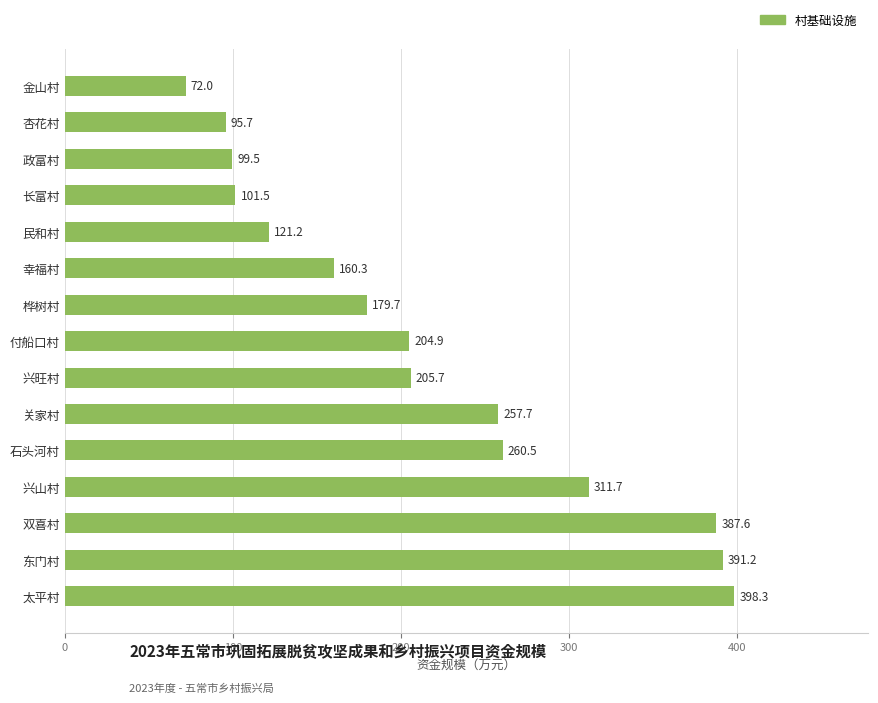

Between 付船口村 and 双喜村, which is larger?

双喜村